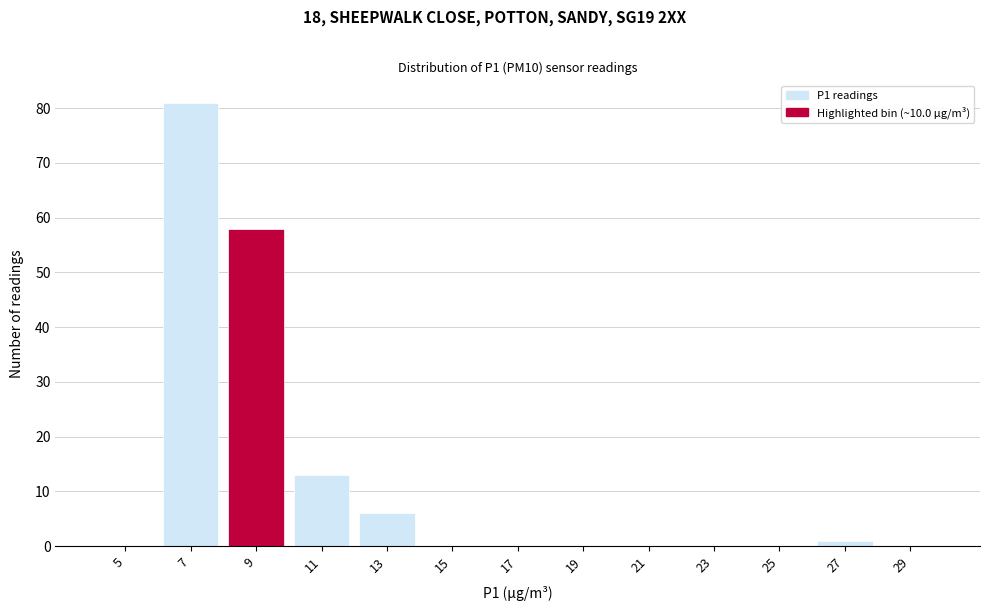

Reading right to left, extract all data points from this chart.

29=0	27=1	25=0	23=0	21=0	19=0	17=0	15=0	13=6	11=13	9=58	7=81	5=0